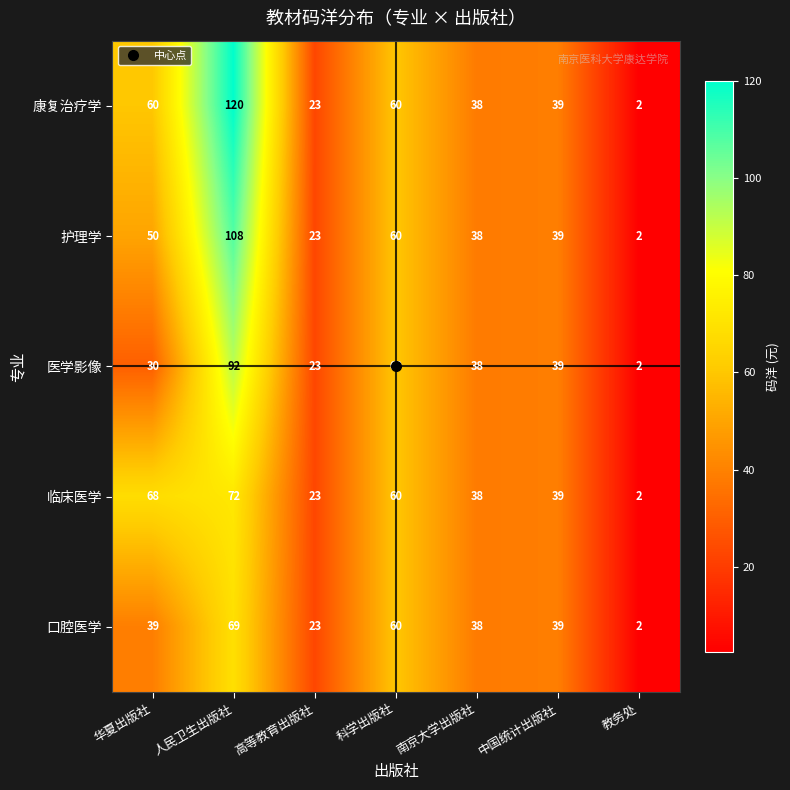

The value of 康复治疗学 at 南京大学出版社 is 52. True or false?

False